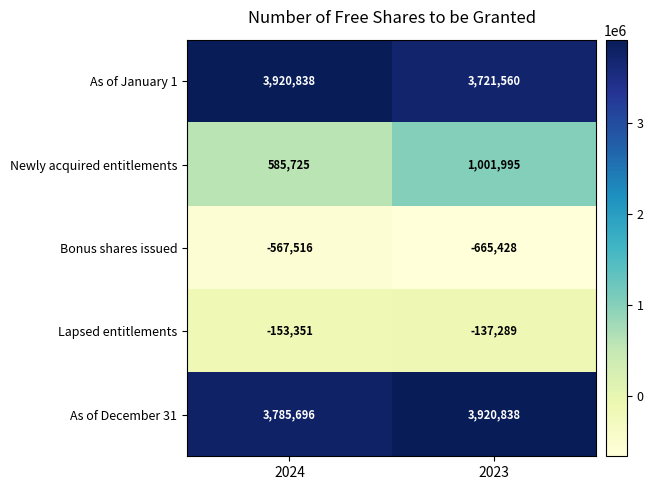

Reading left to right, list all the values displayed in this chart.

As of January 1: 3920838	3721560
Newly acquired entitlements: 585725	1001995
Bonus shares issued: -567516	-665428
Lapsed entitlements: -153351	-137289
As of December 31: 3785696	3920838